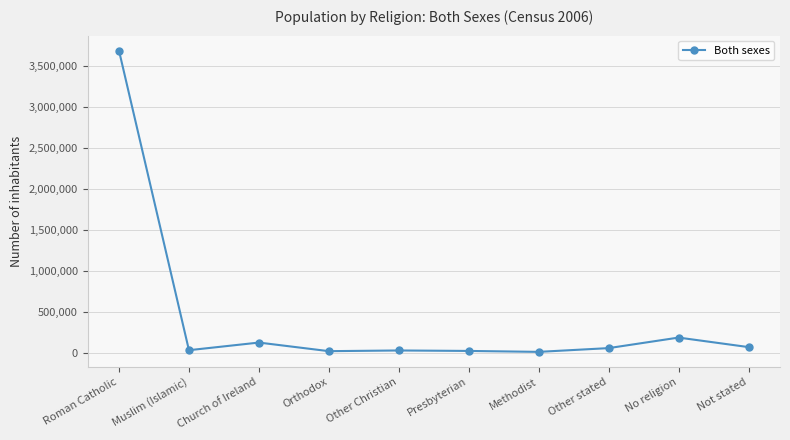

What is the change in value from Church of Ireland to Other Christian?

-96379